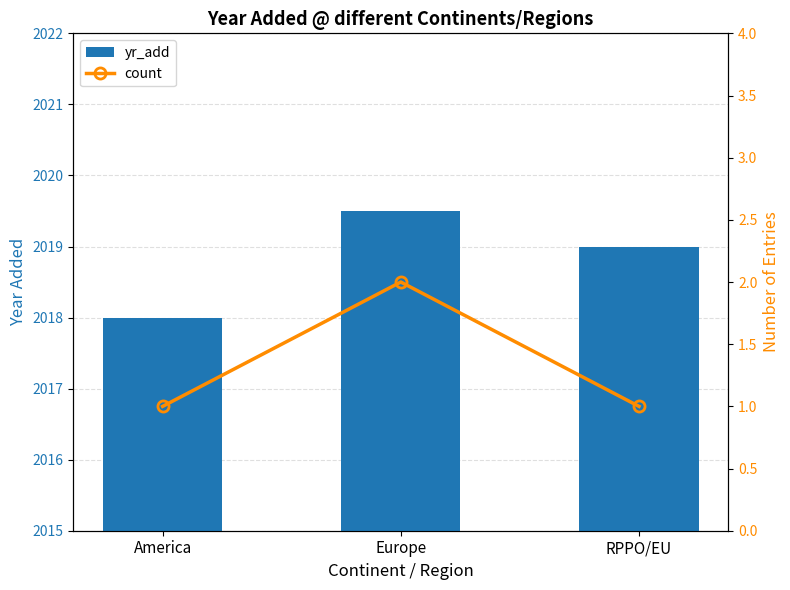

What is the label of the 2nd bar from the left?

Europe